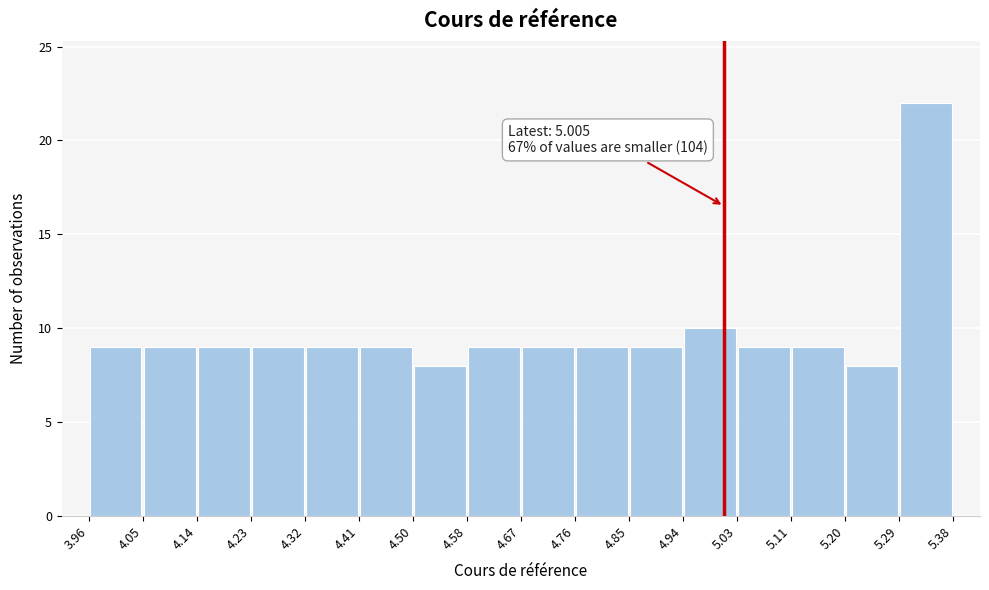

Over which range of the x-axis is the bar tallest?

5.29 to 5.38